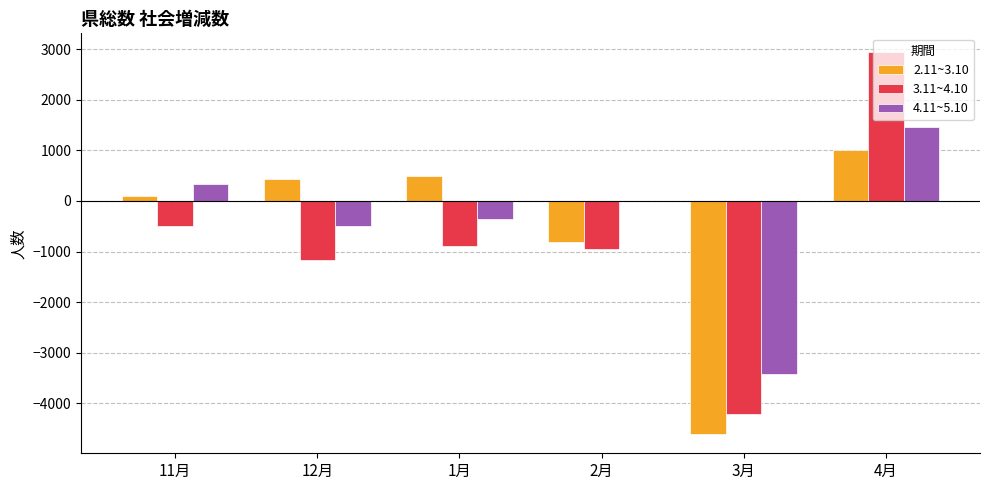

How many categories are shown in the chart?

6